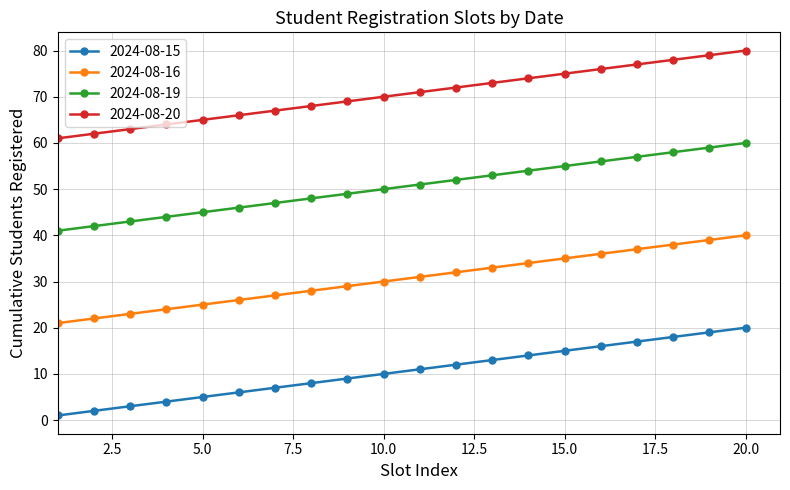

True or false: 2024-08-16 and 2024-08-20 intersect in this chart.

False